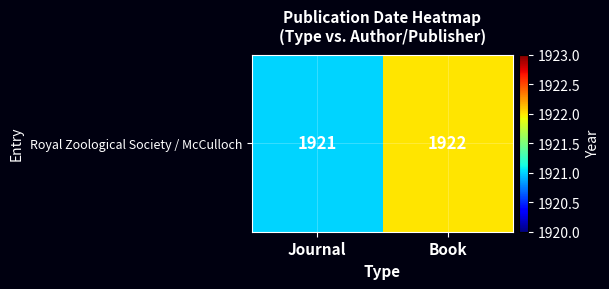

What is the greatest value displayed?

1922